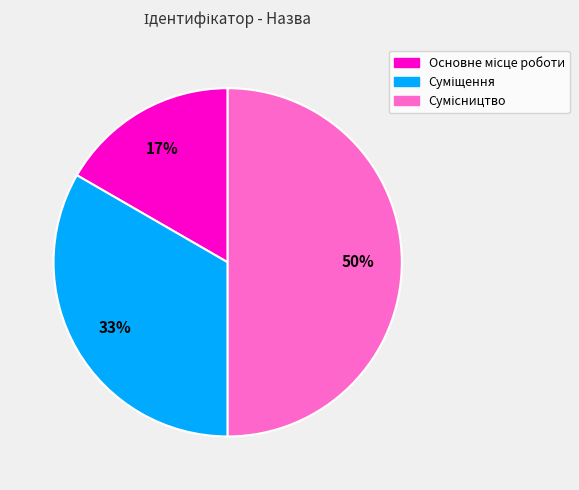

To the nearest percent, what is the difference between the largest and smallest slice percentages?

33%